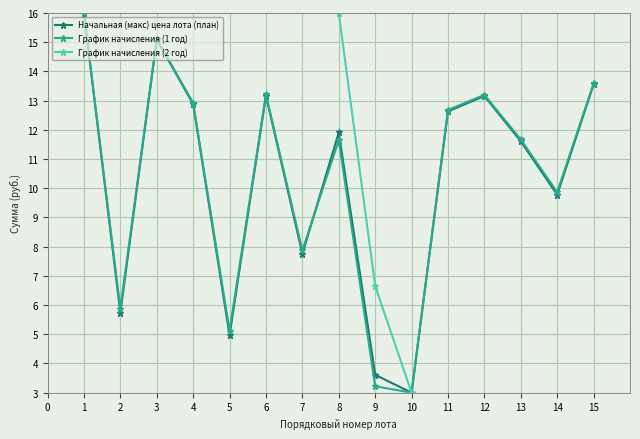

True or false: График начисления (1 год) has a value of 12.7 at 11.

True